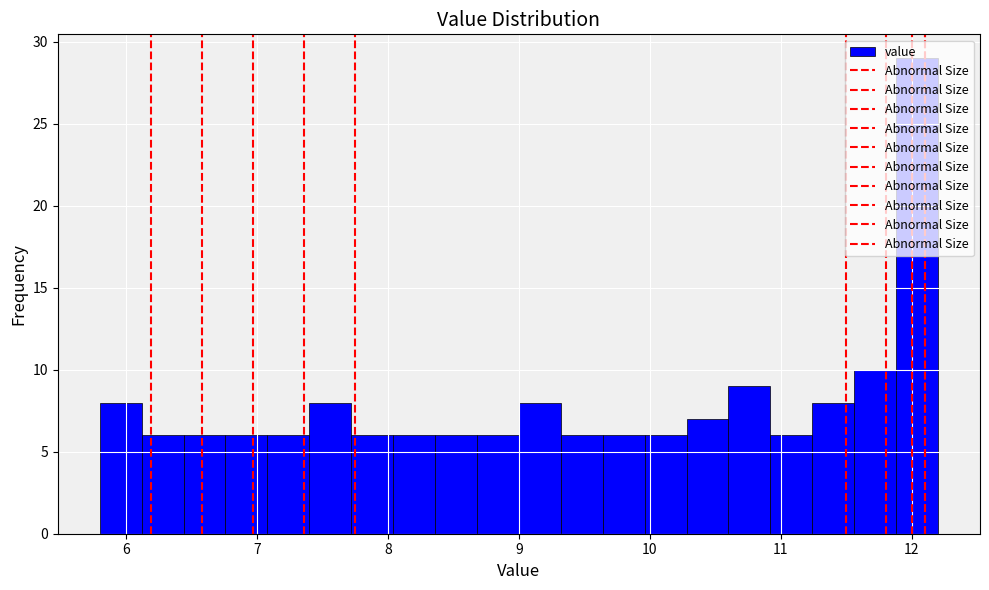

Read against the x-axis, roughly where is the centre of the tallest bar?

12.0